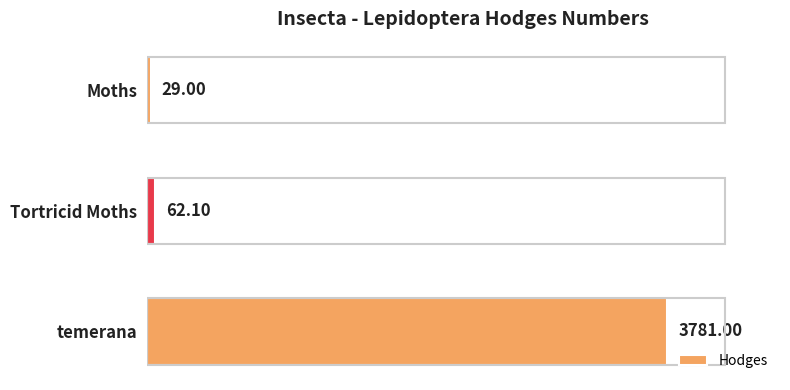

What is the label of the 2nd bar from the top?

Tortricid Moths